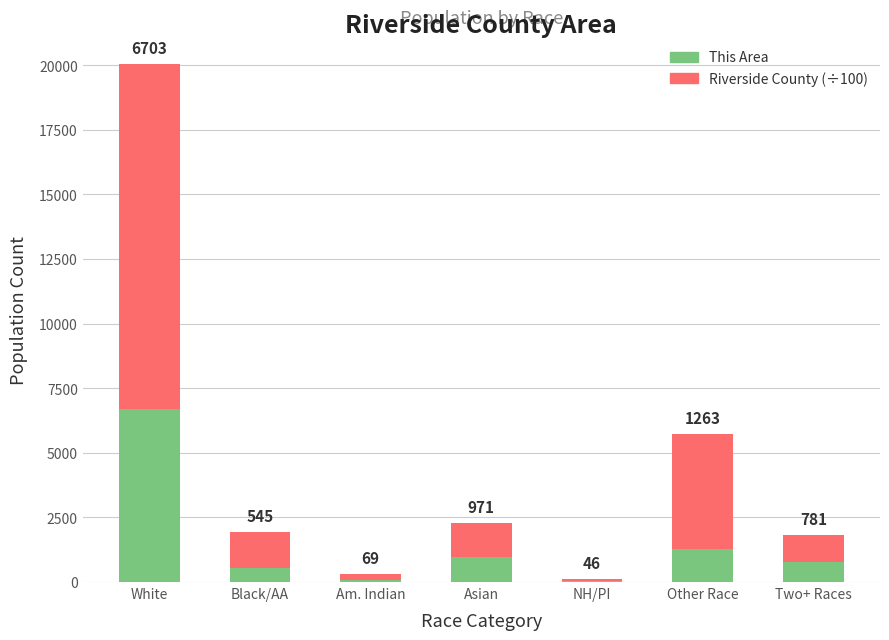

The This Area series shows 1263 at Other Race. True or false?

True